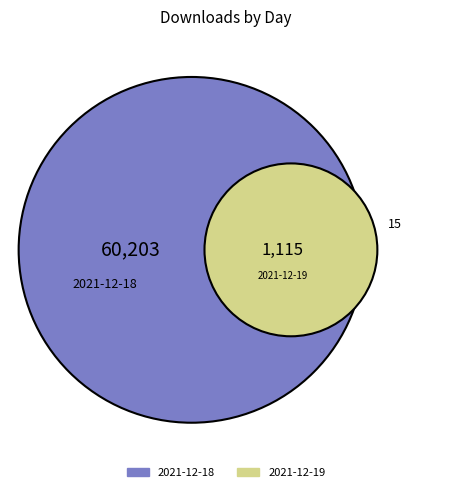

To the nearest percent, what is the average slice percentage?

50%